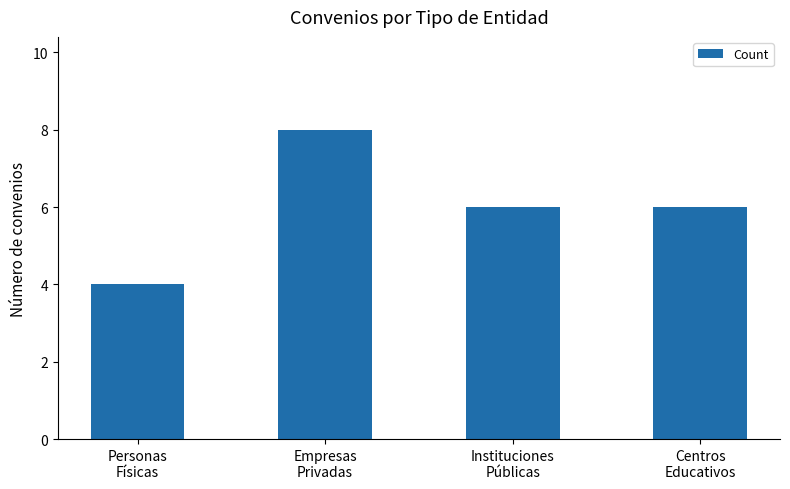

At which category does the chart reach its peak across all series?

Empresas
Privadas